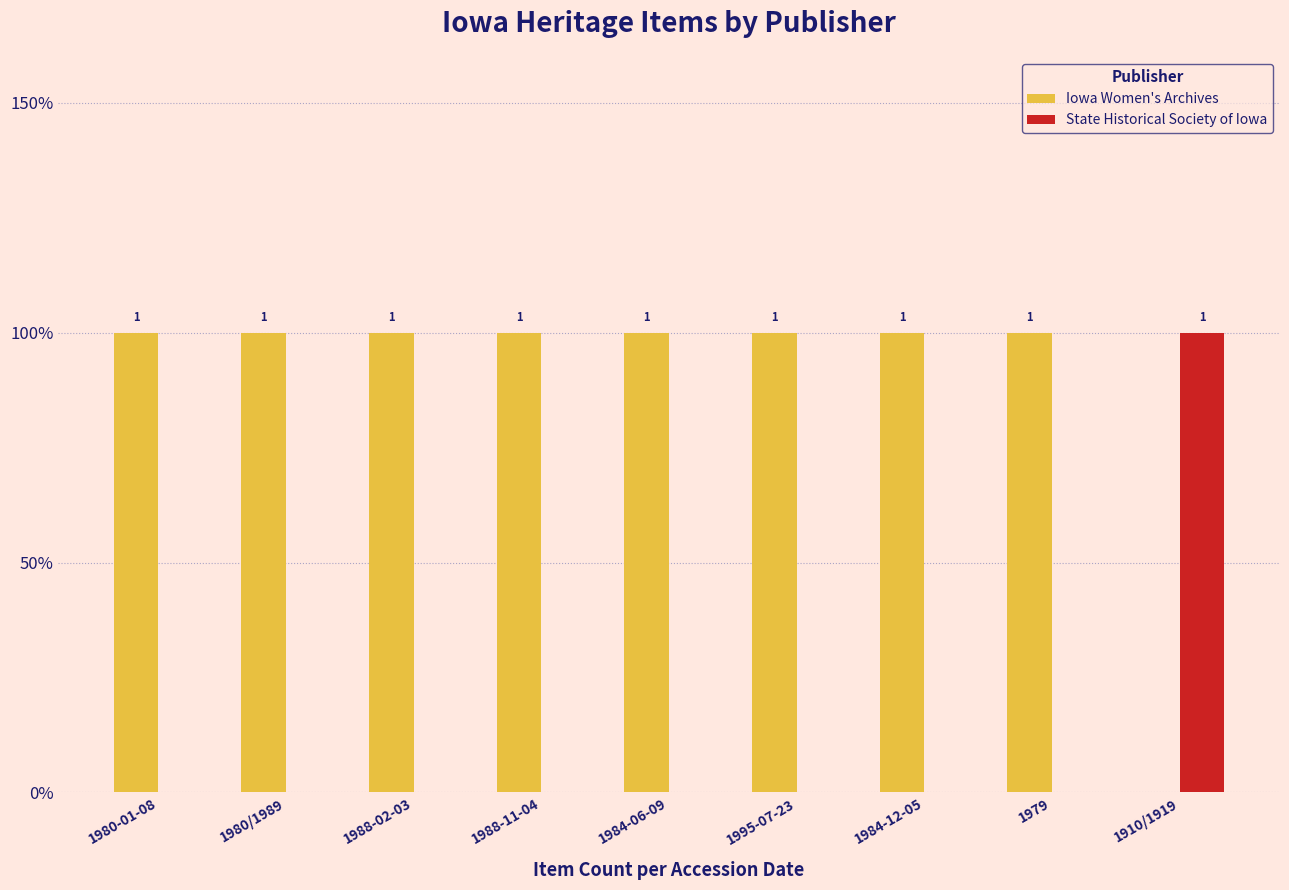

Which series has the largest total across all categories?

Iowa Women's Archives